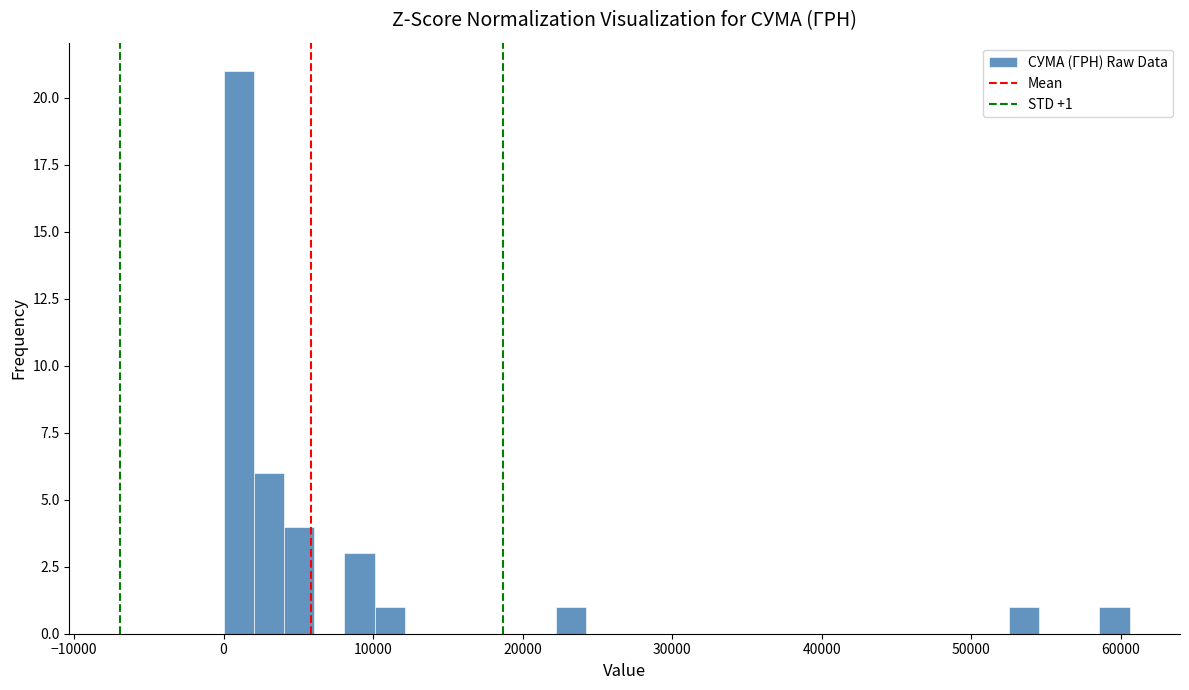

Around what value on the x-axis is the tallest bar? Give the approximate position of its centre, as read against the axis.

1000